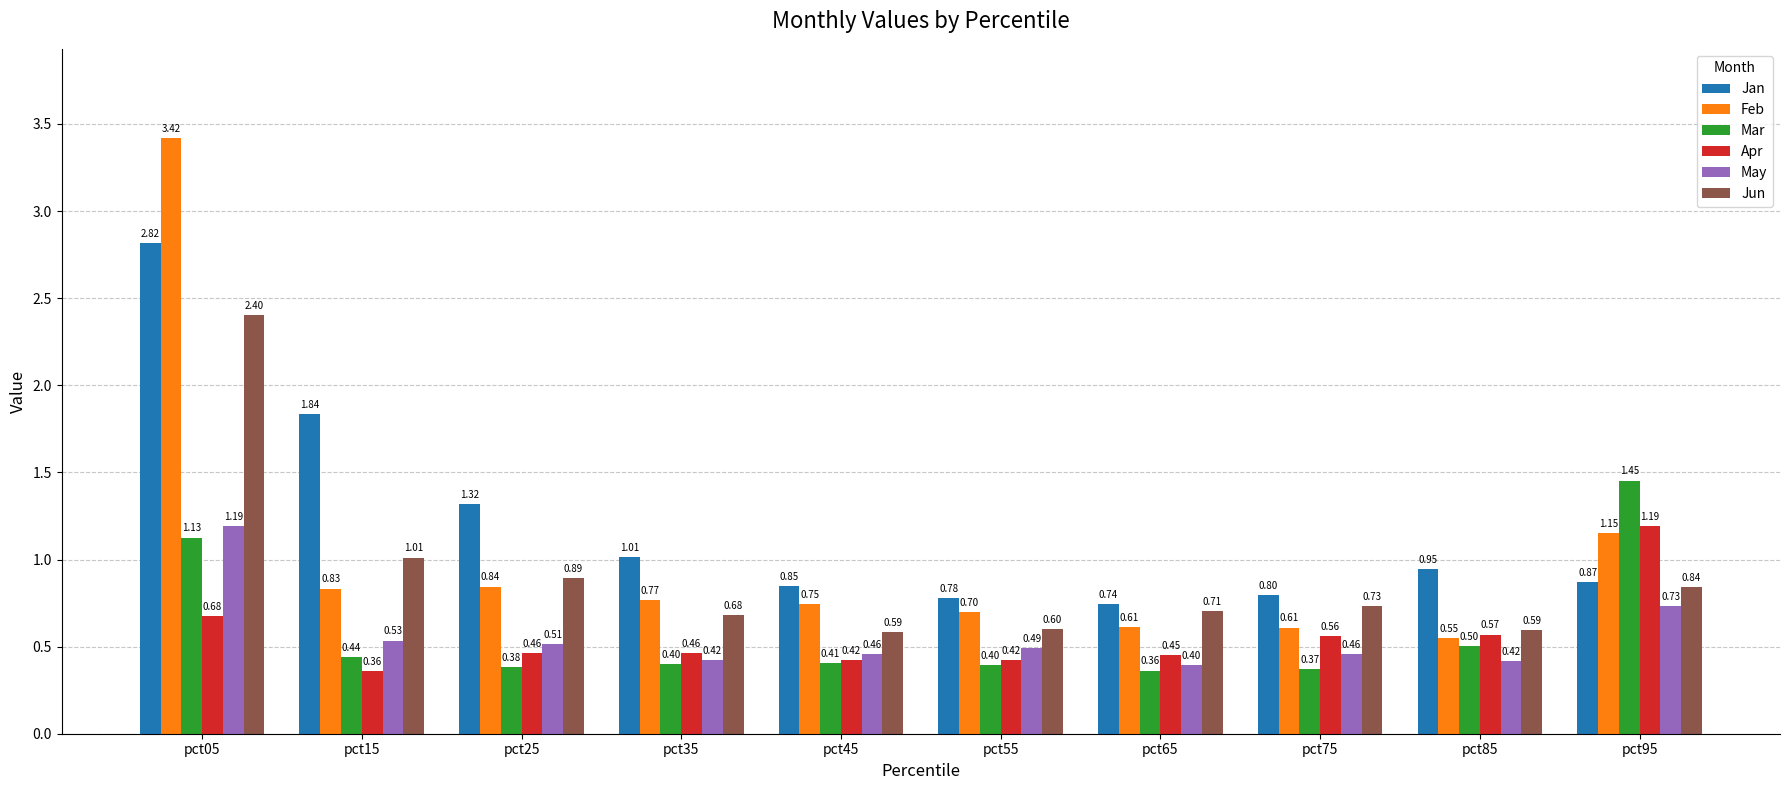

What are all the series names shown in the legend?

Jan, Feb, Mar, Apr, May, Jun